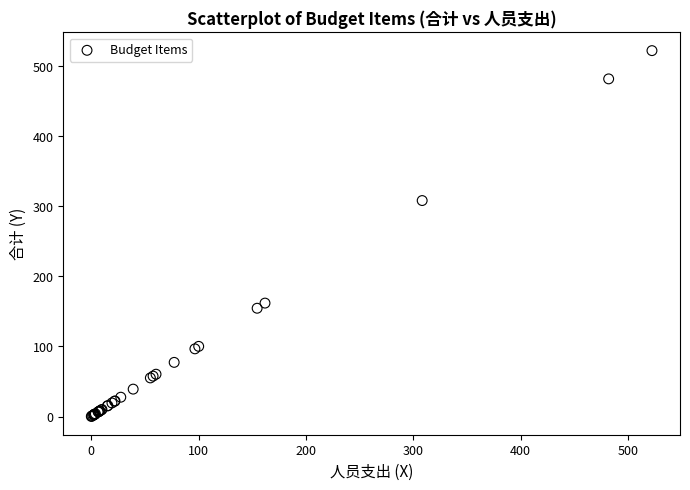

What Y value in the scatter plot is closest to 261?

308.2